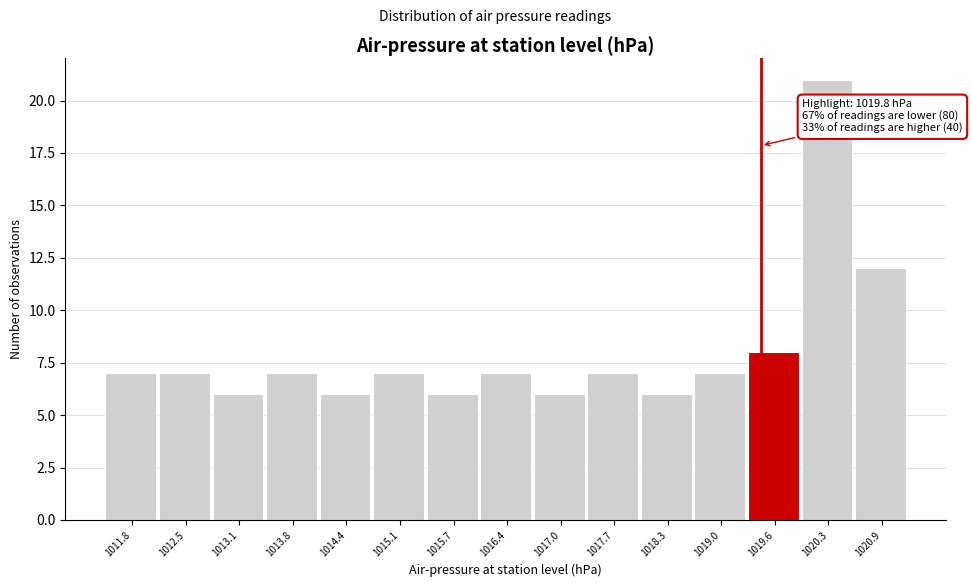

Reading right to left, list all the values displayed in this chart.

12	21	8	7	6	7	6	7	6	7	6	7	6	7	7